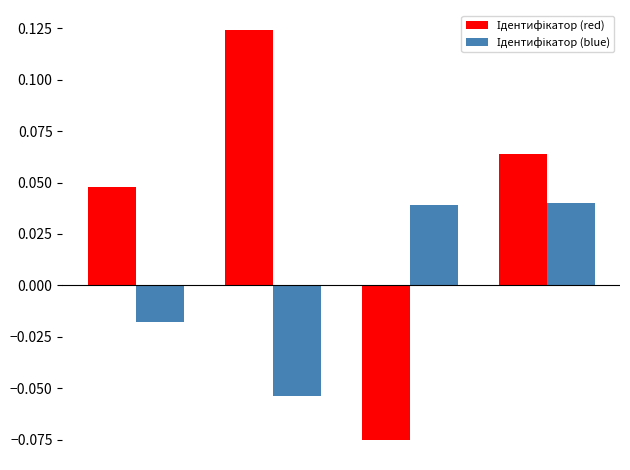

At how many categories does at least one series exceed 0?

4